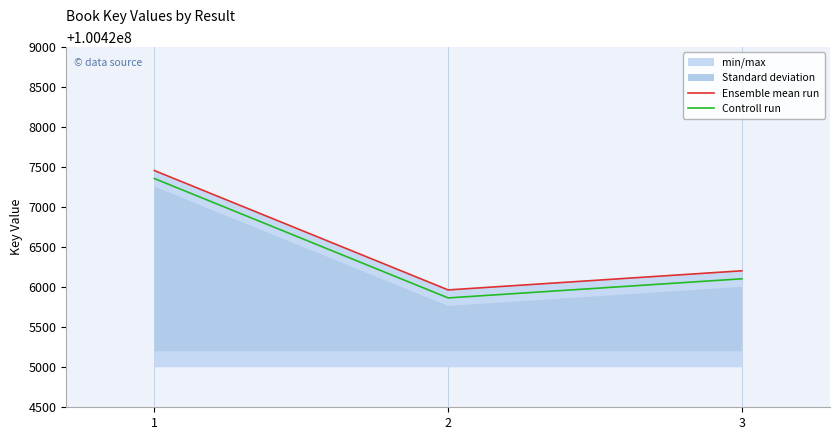

At how many categories does at least one series exceed 100426009?

2